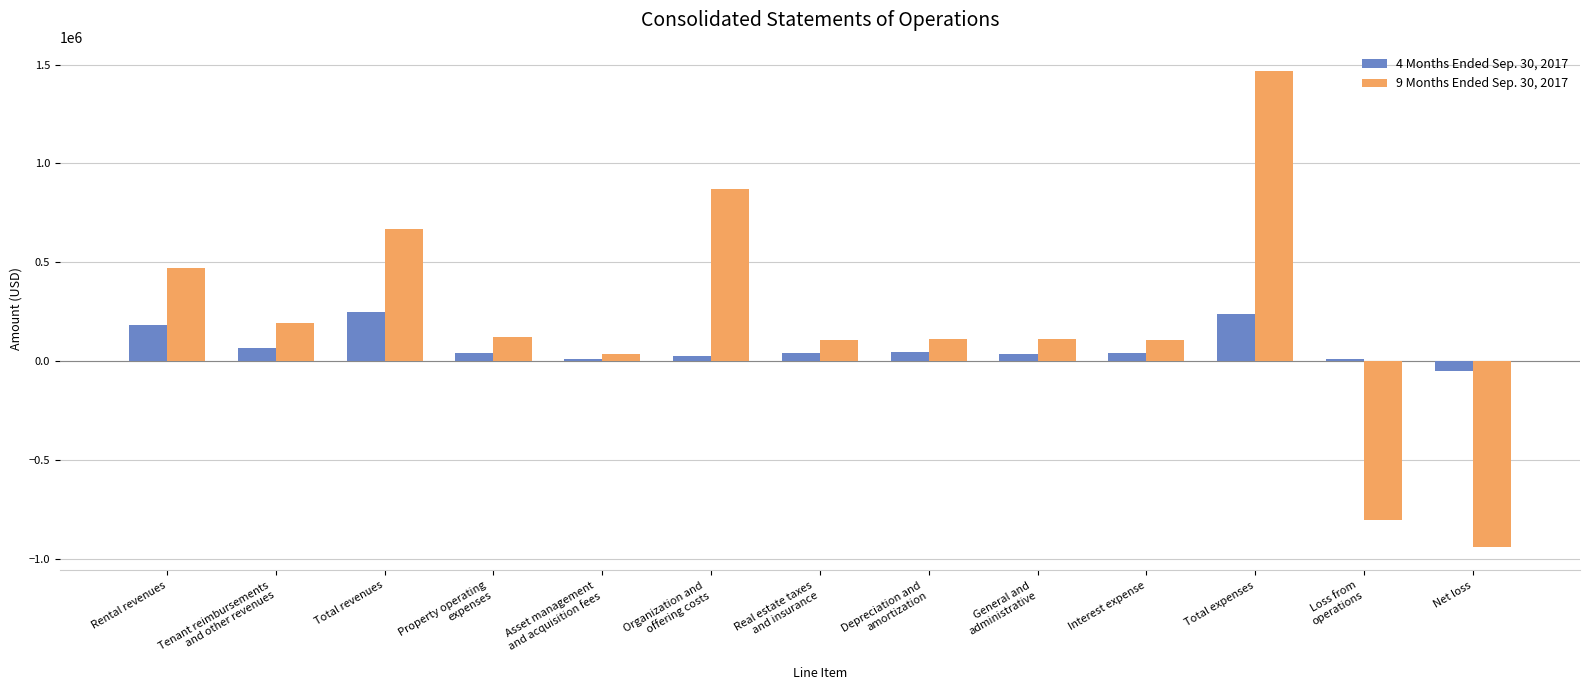

True or false: 9 Months Ended Sep. 30, 2017 has a value of 119533 at Property operating
expenses.

True